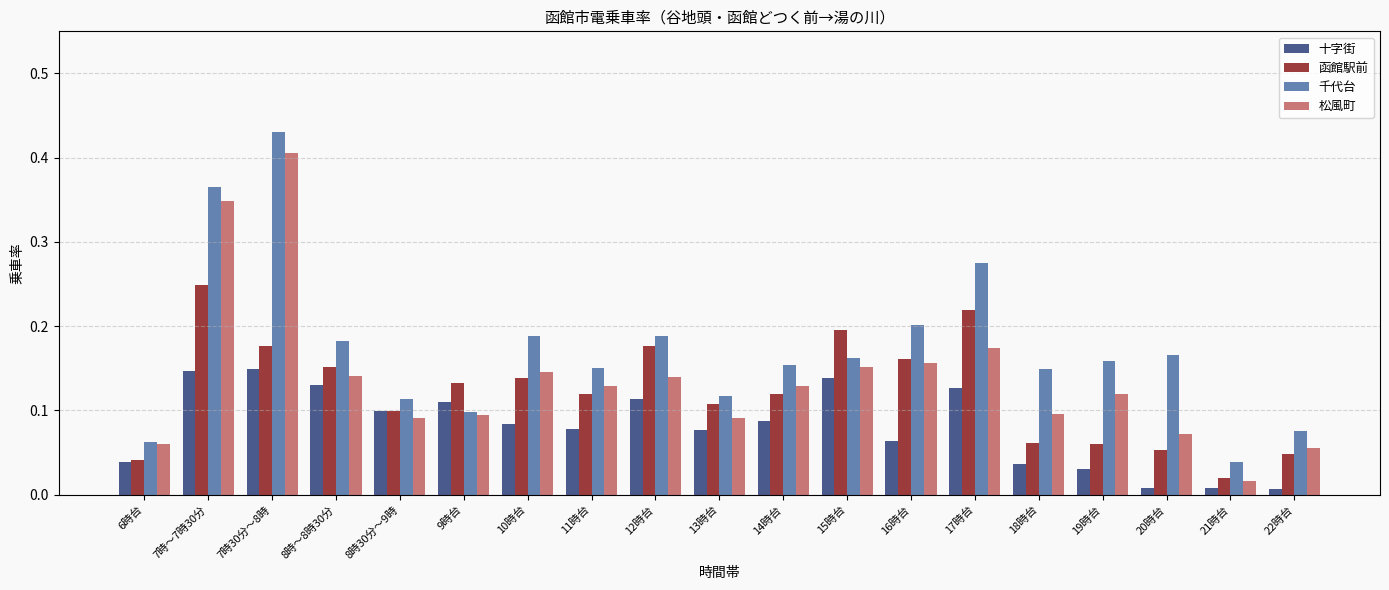

Which series changed the most between 15時台 and 20時台?

函館駅前